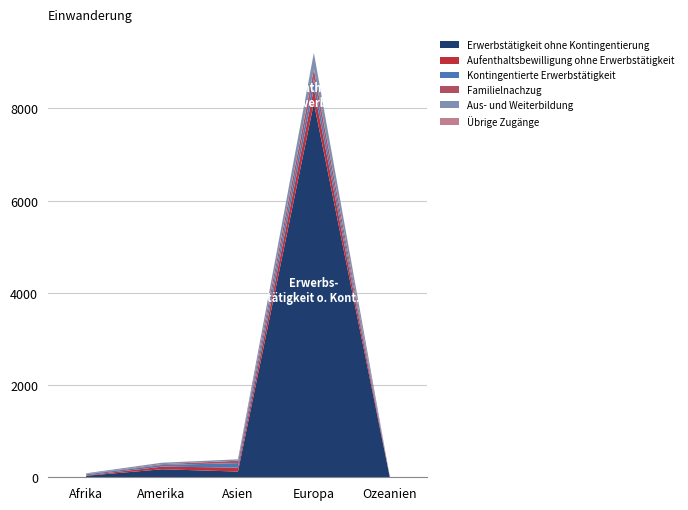

How many interior local peaks does the Kontingentierte Erwerbstätigkeit series have?

1